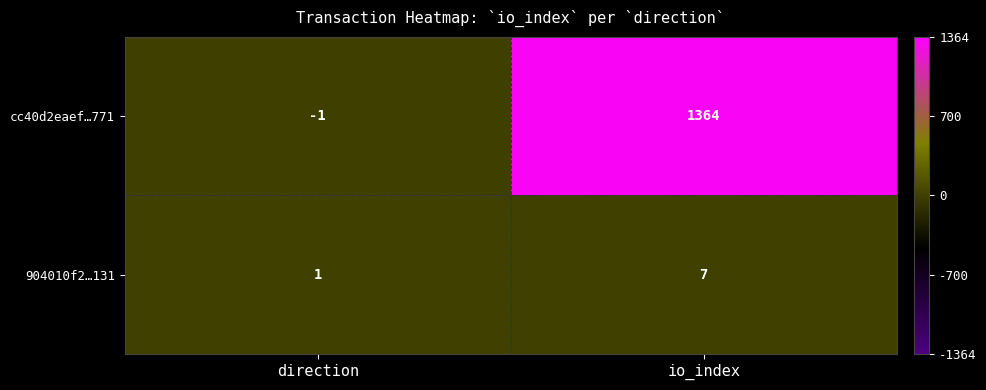

At which label is cc40d2eaef…771 closest to 681?

direction